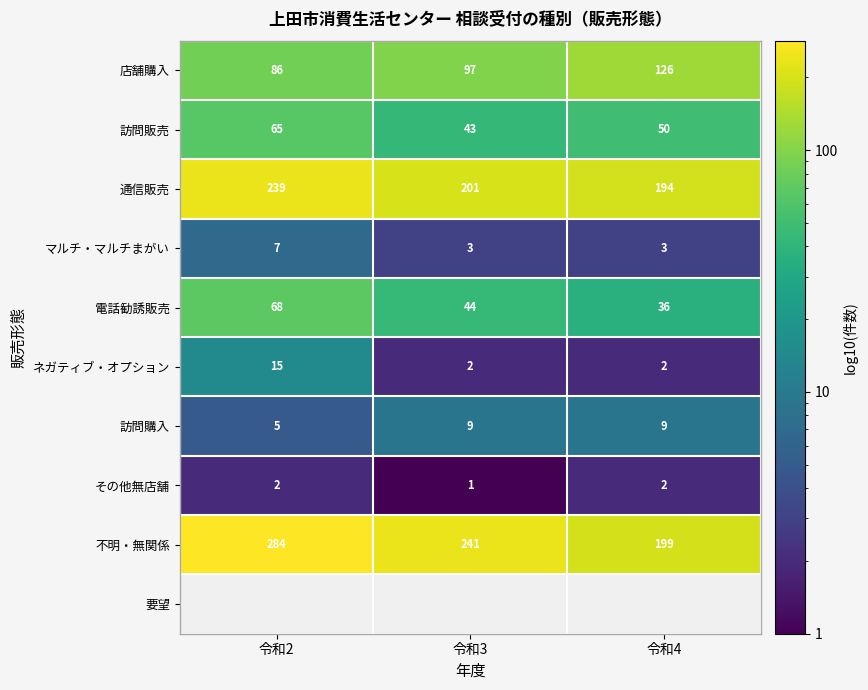

The 訪問販売 series shows 22 at 令和4. True or false?

False